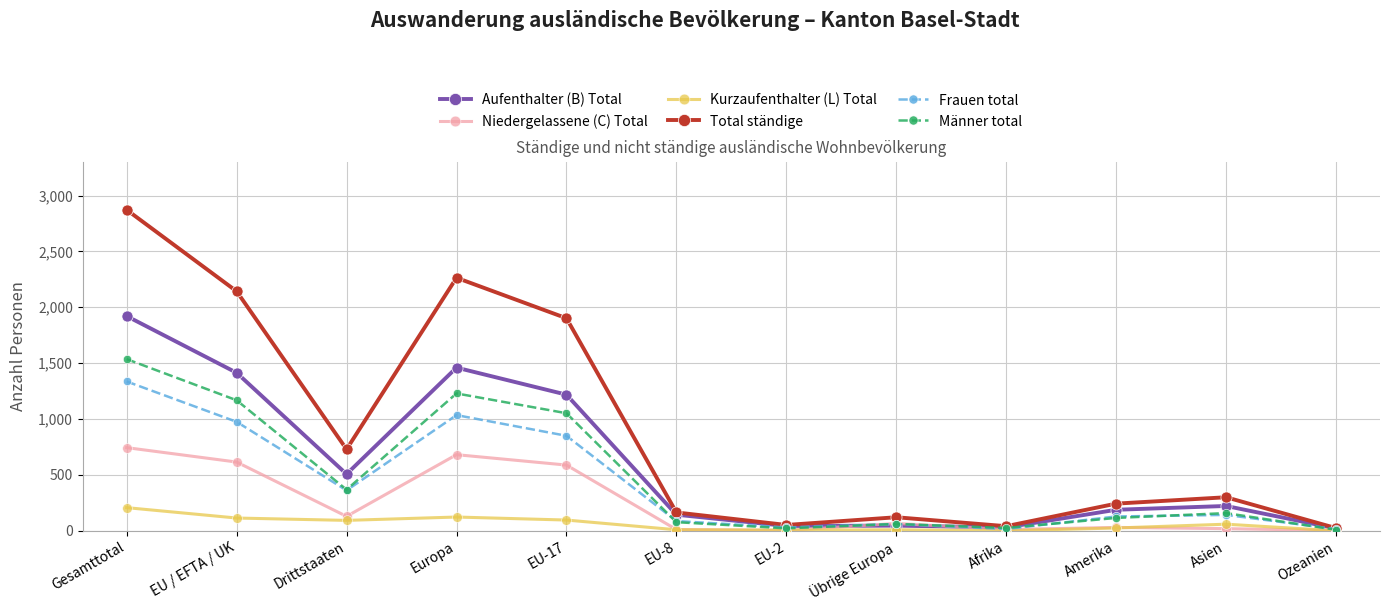

The value of Total ständige at Gesamttotal is 1918. True or false?

False